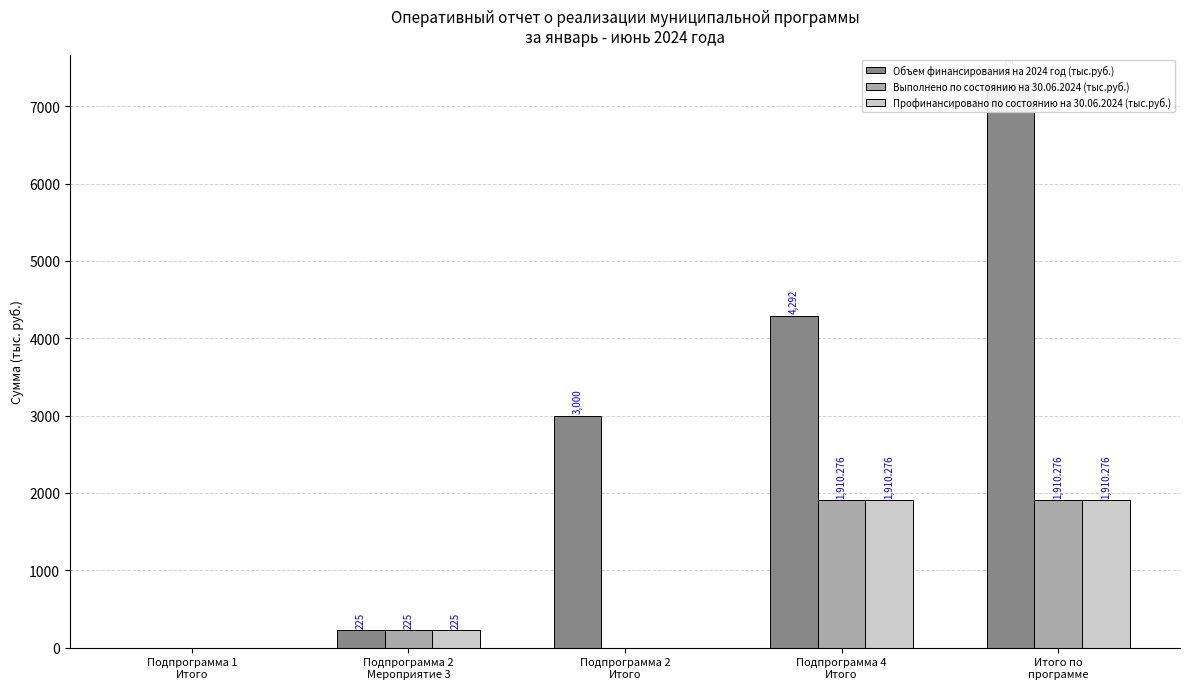

What is the difference between the Объем финансирования на 2024 год (тыс.руб.) values at Подпрограмма 4
Итого and Подпрограмма 2
Мероприятие 3?

4067.0